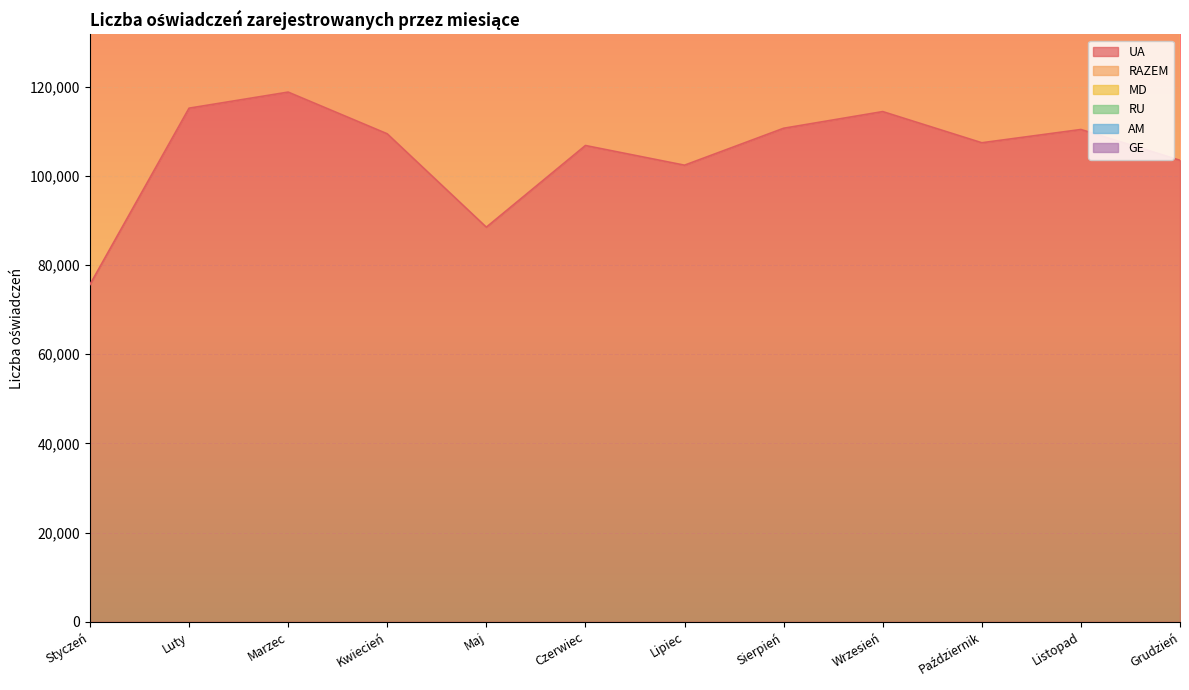

Rank the categories by GE value from highest to lowest.

Wrzesień, Październik, Sierpień, Listopad, Lipiec, Kwiecień, Grudzień, Maj, Czerwiec, Marzec, Luty, Styczeń